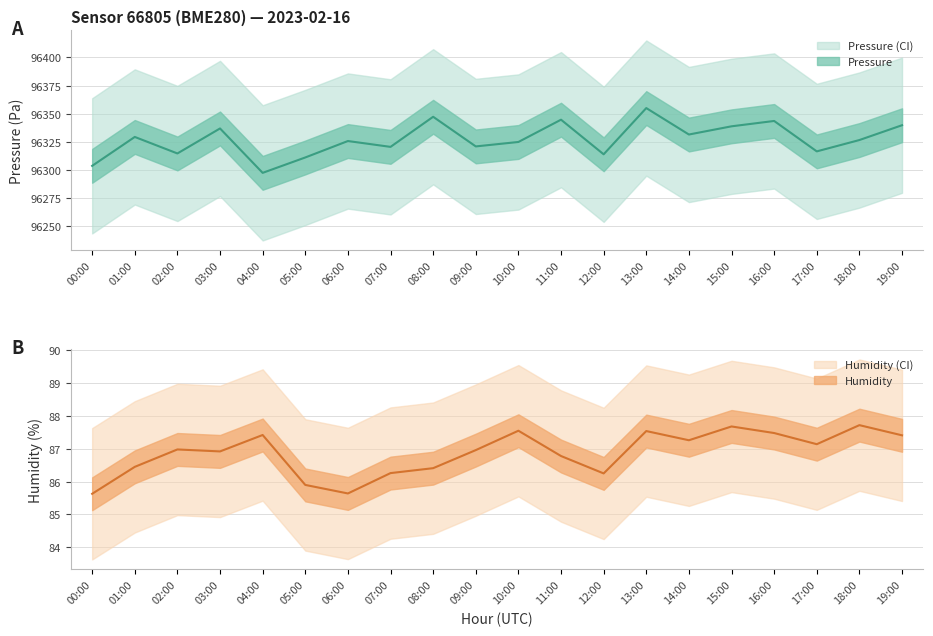

What is the difference between the highest and lowest values at 19:00?

96252.4